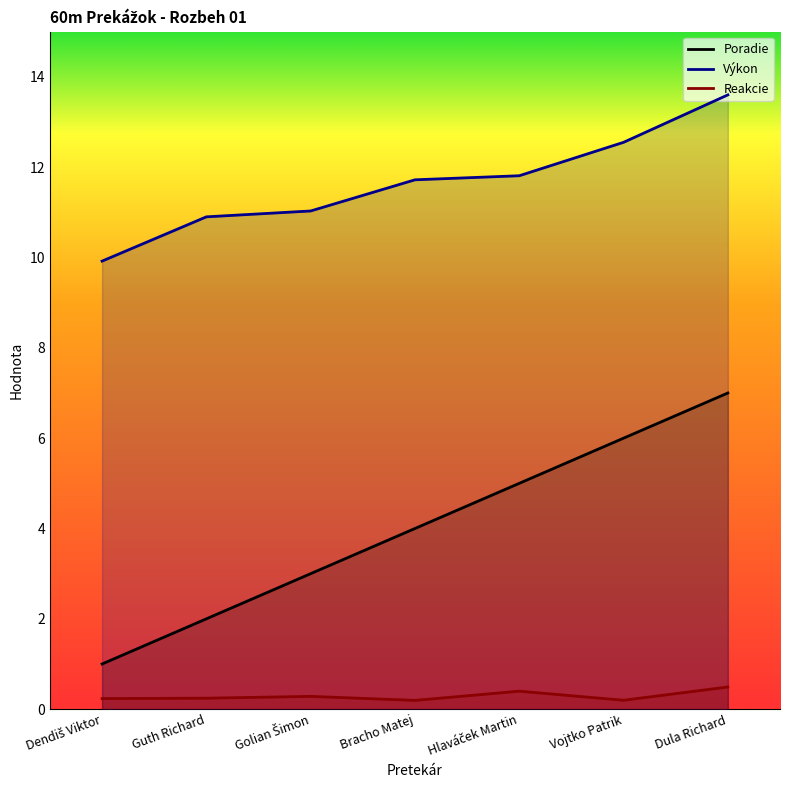

What is the difference between the highest and lowest values at Hlaváček Martin?

11.4